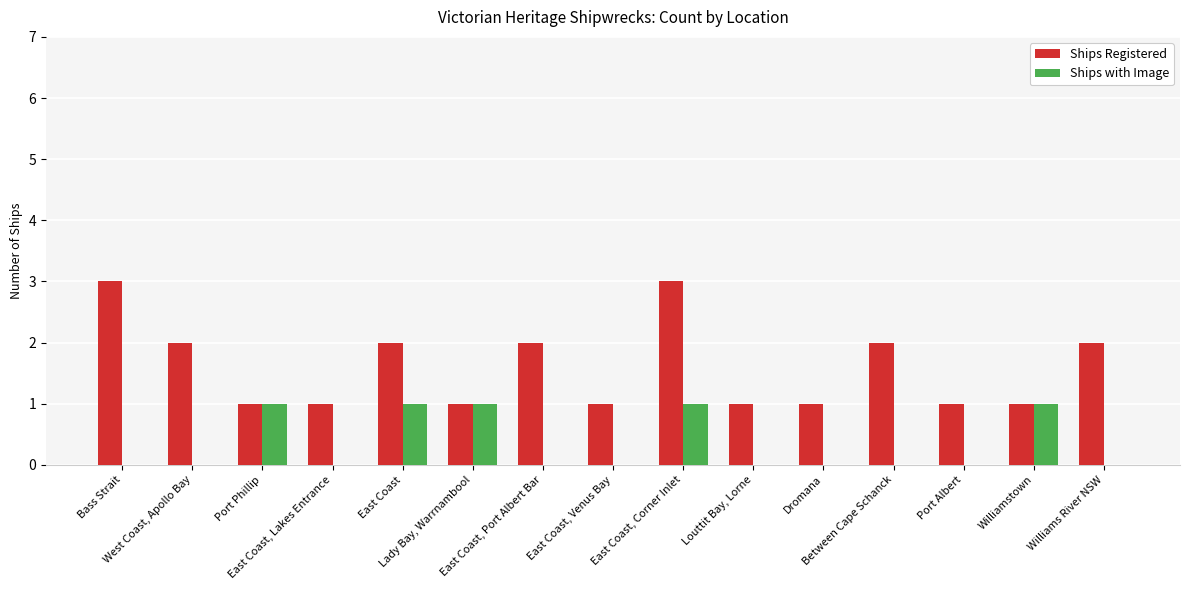

What is the highest value of the Ships Registered series?

3